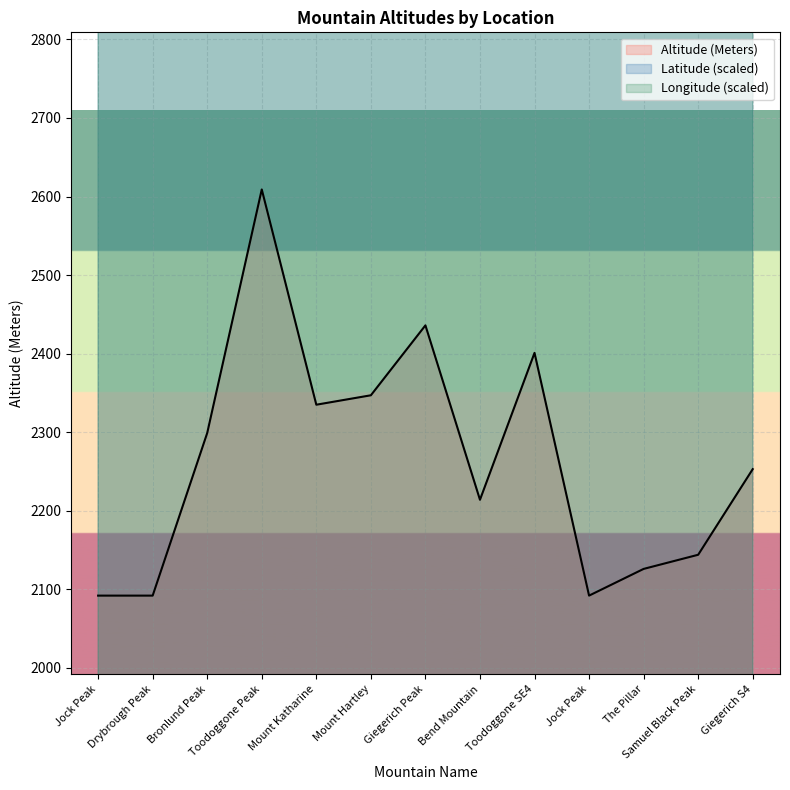

What is the sum of the Latitude values at Giegerich S4 and Toodoggone SE4?

9472.0